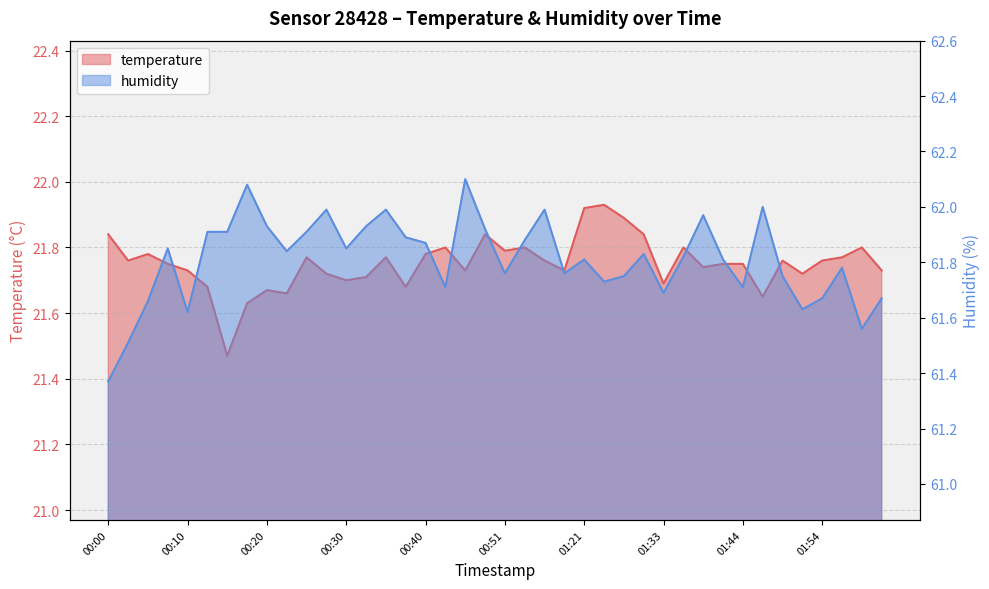

List the series in order of their peak value, highest first.

humidity, temperature